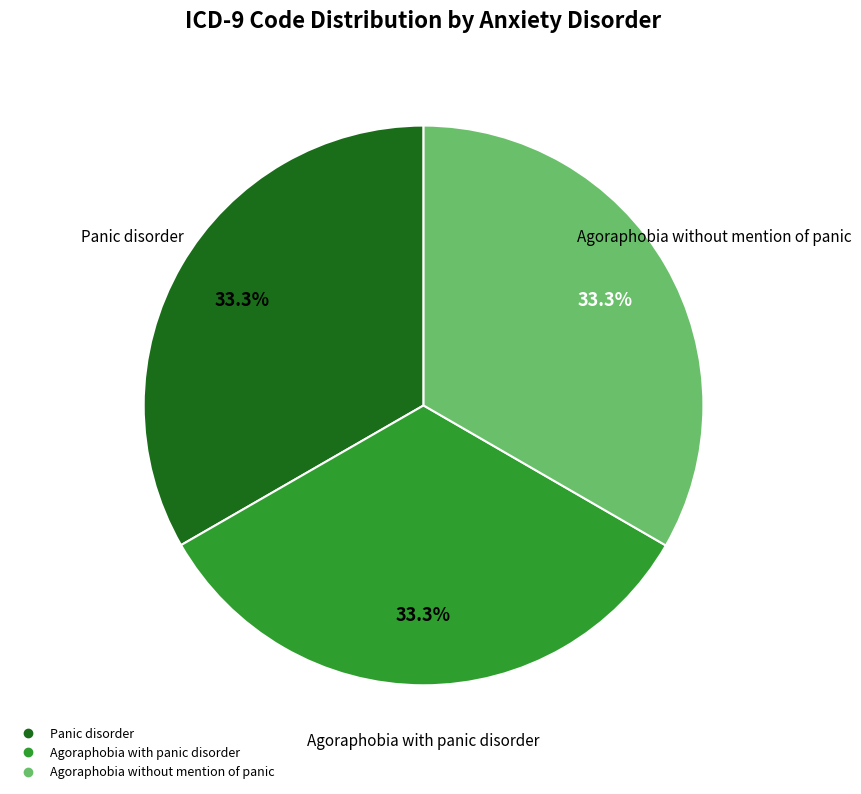

To the nearest percent, what portion does Agoraphobia without mention of panic represent?

33%